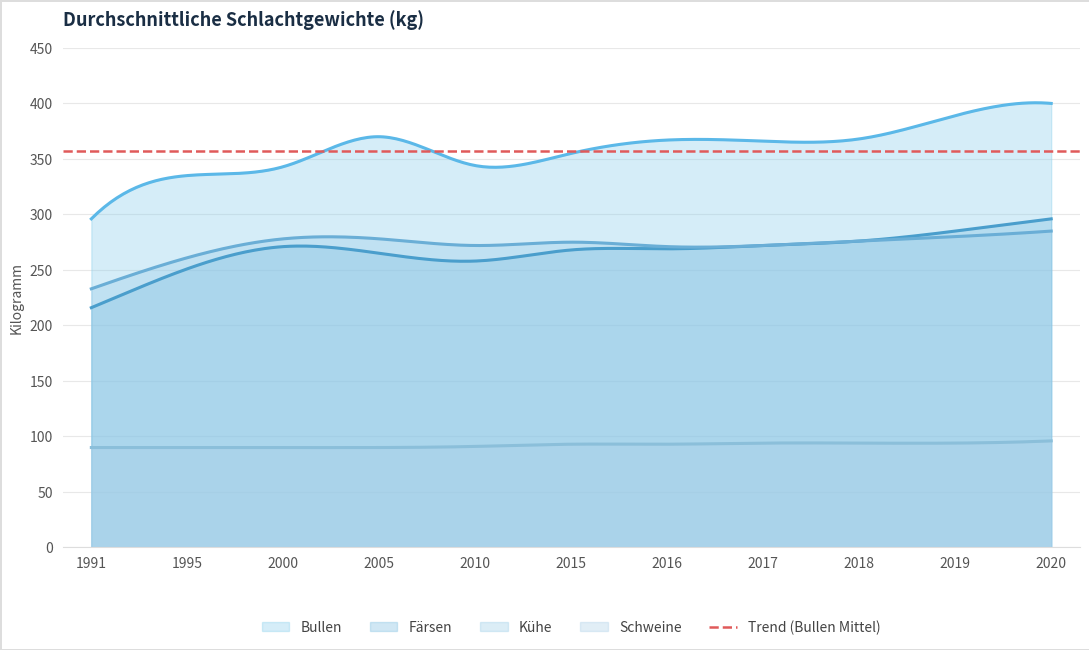

Where is the first local maximum for Färsen?

2000